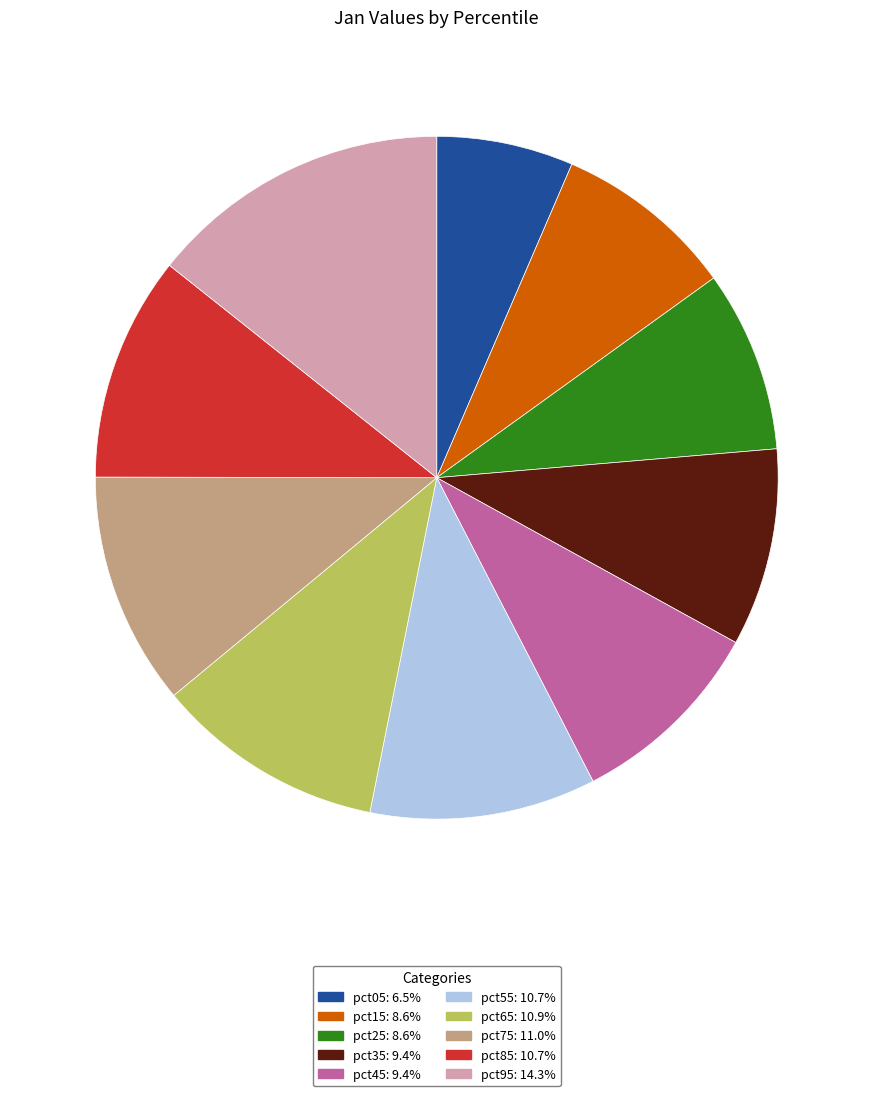

Which has a higher value, pct55 or pct35?

pct55